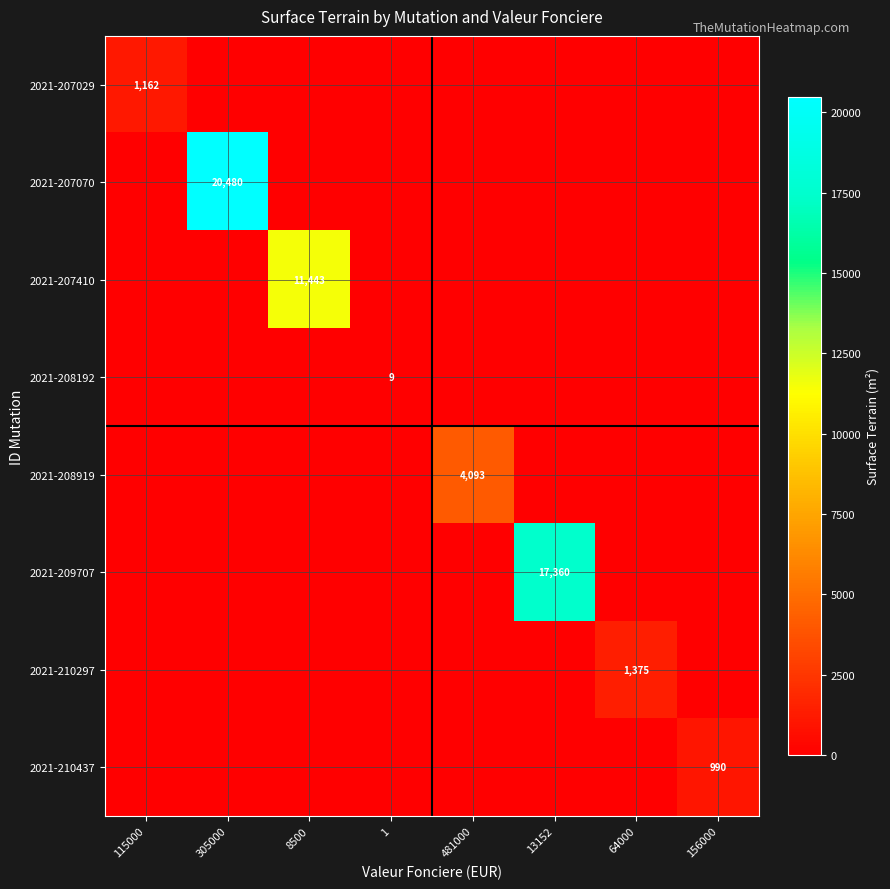

Is it true that 2021-208192 equals 13 at 1?

False